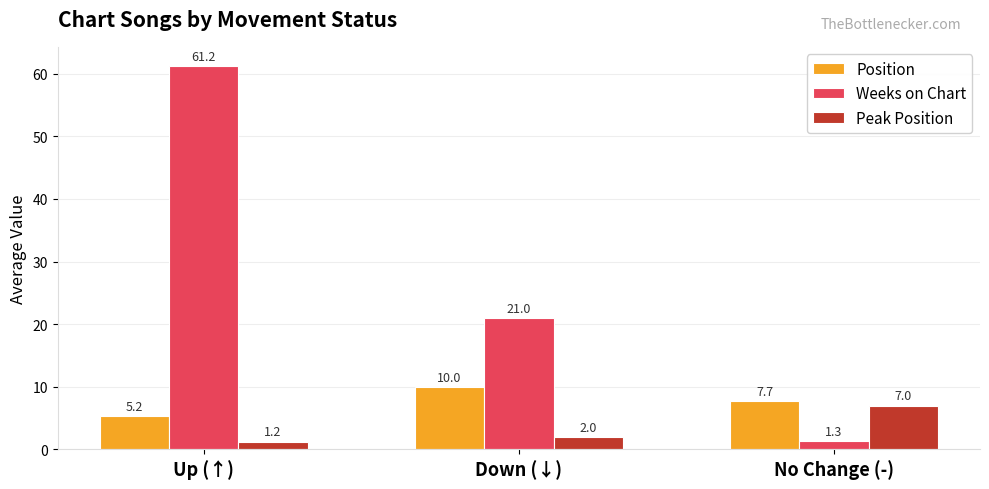

True or false: Weeks on Chart has a value of 21.0 at Down (↓).

True